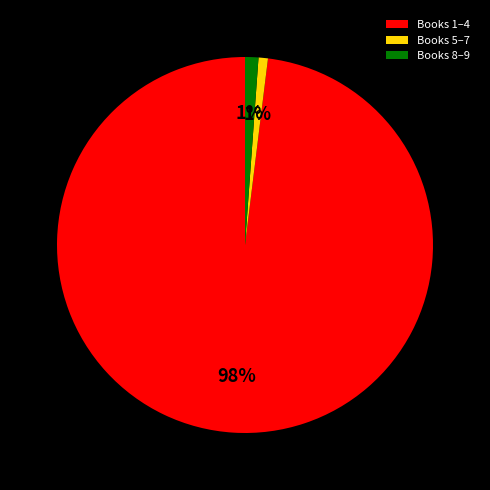

Which has a higher value, Books 8–9 or Books 1–4?

Books 1–4